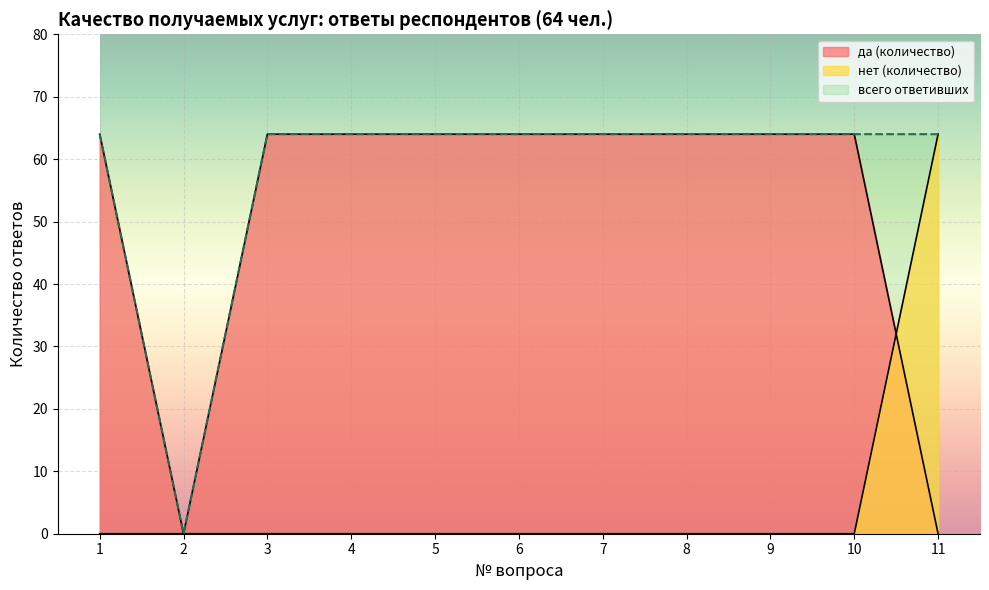

What is the highest value of the да (количество) series?

64